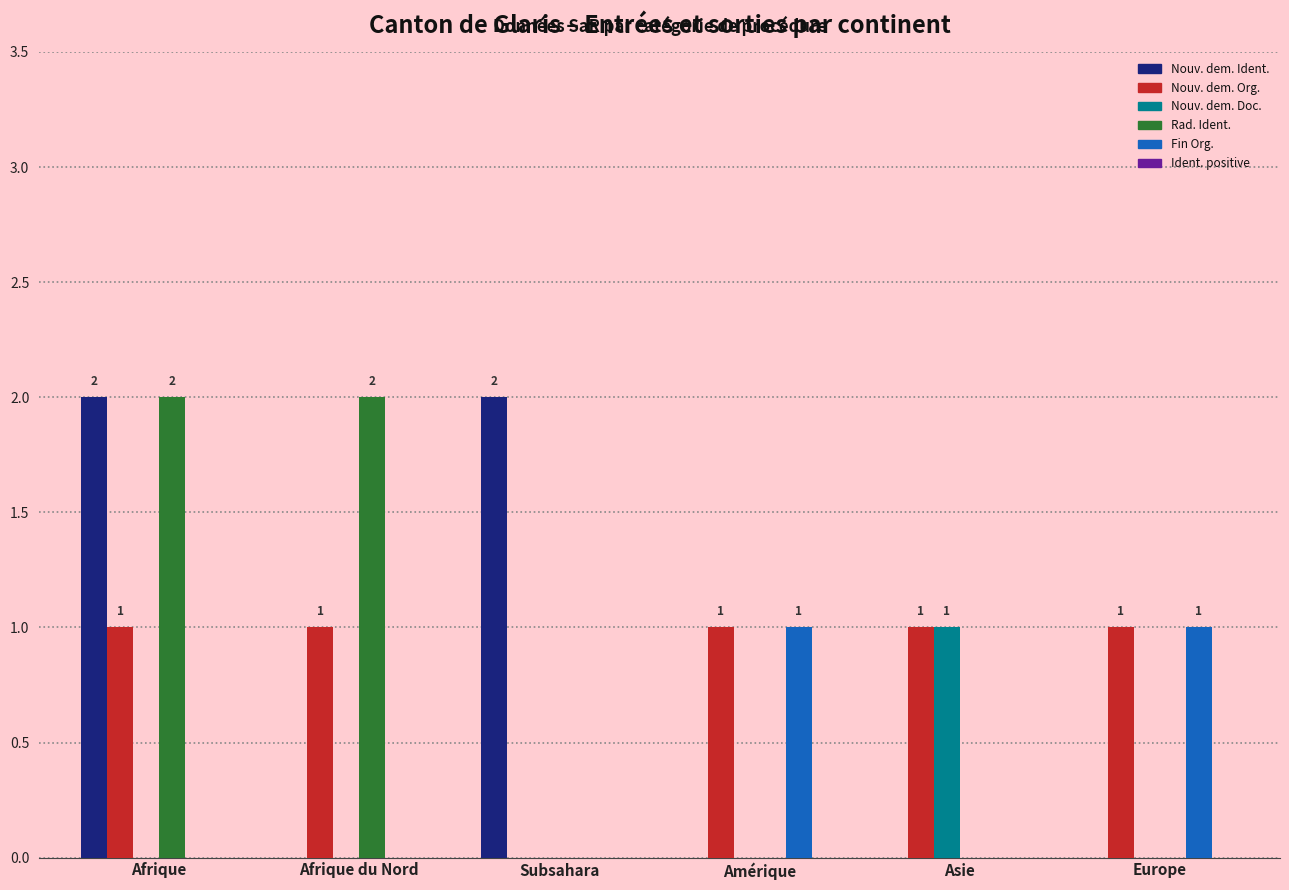

At which category is the sum across all series the highest?

Afrique